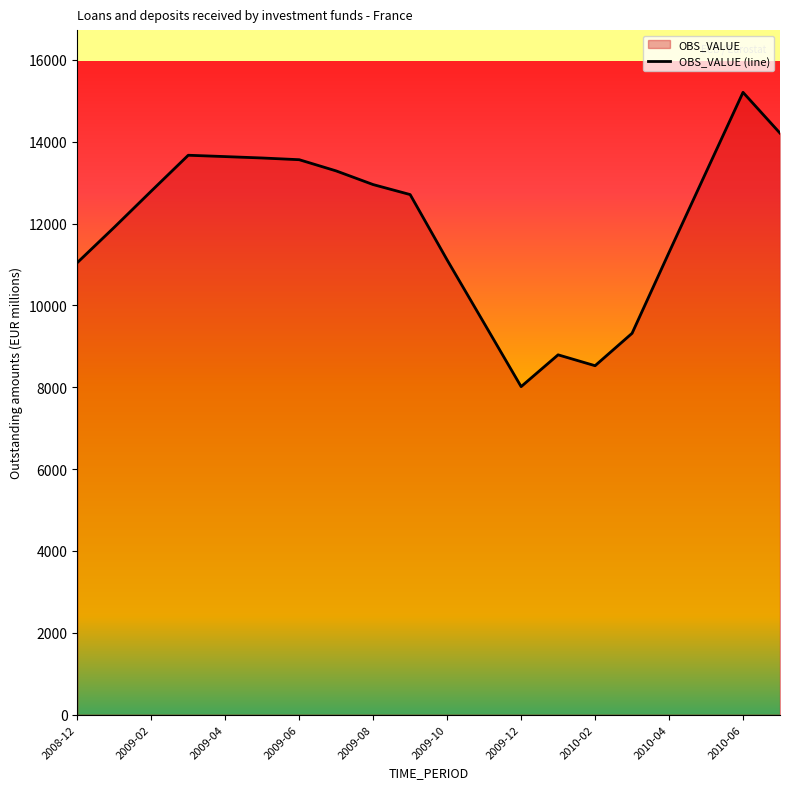

How many data points does each series have?

20